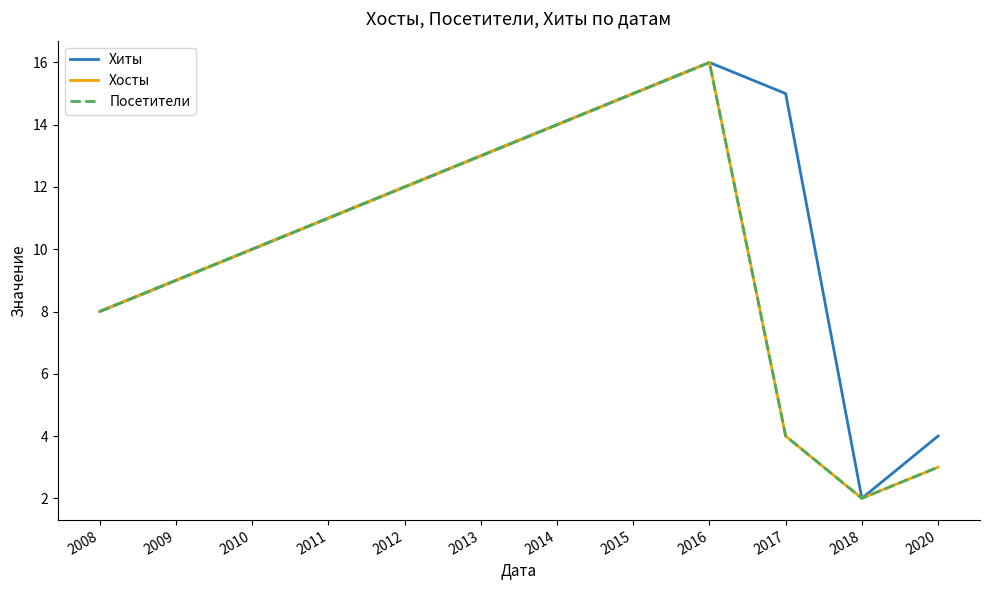

Which series has the widest spread of values?

Хиты